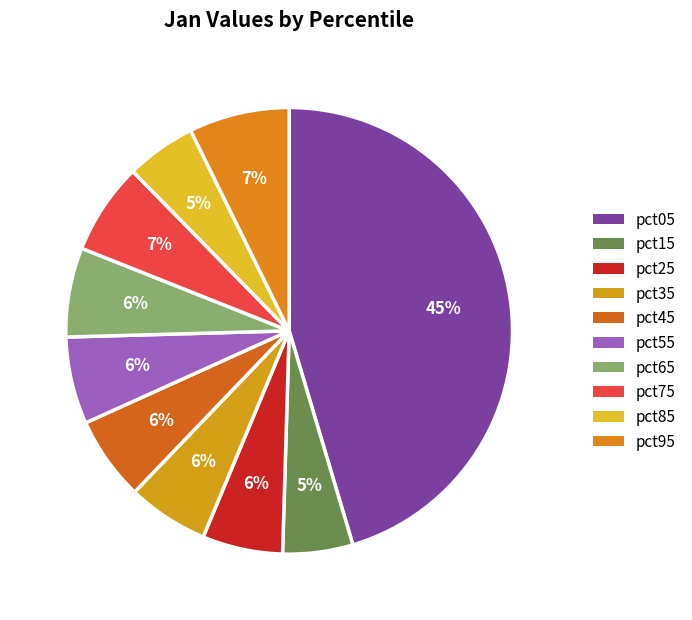

What percentage is NOT represented by pct95?

92.7%